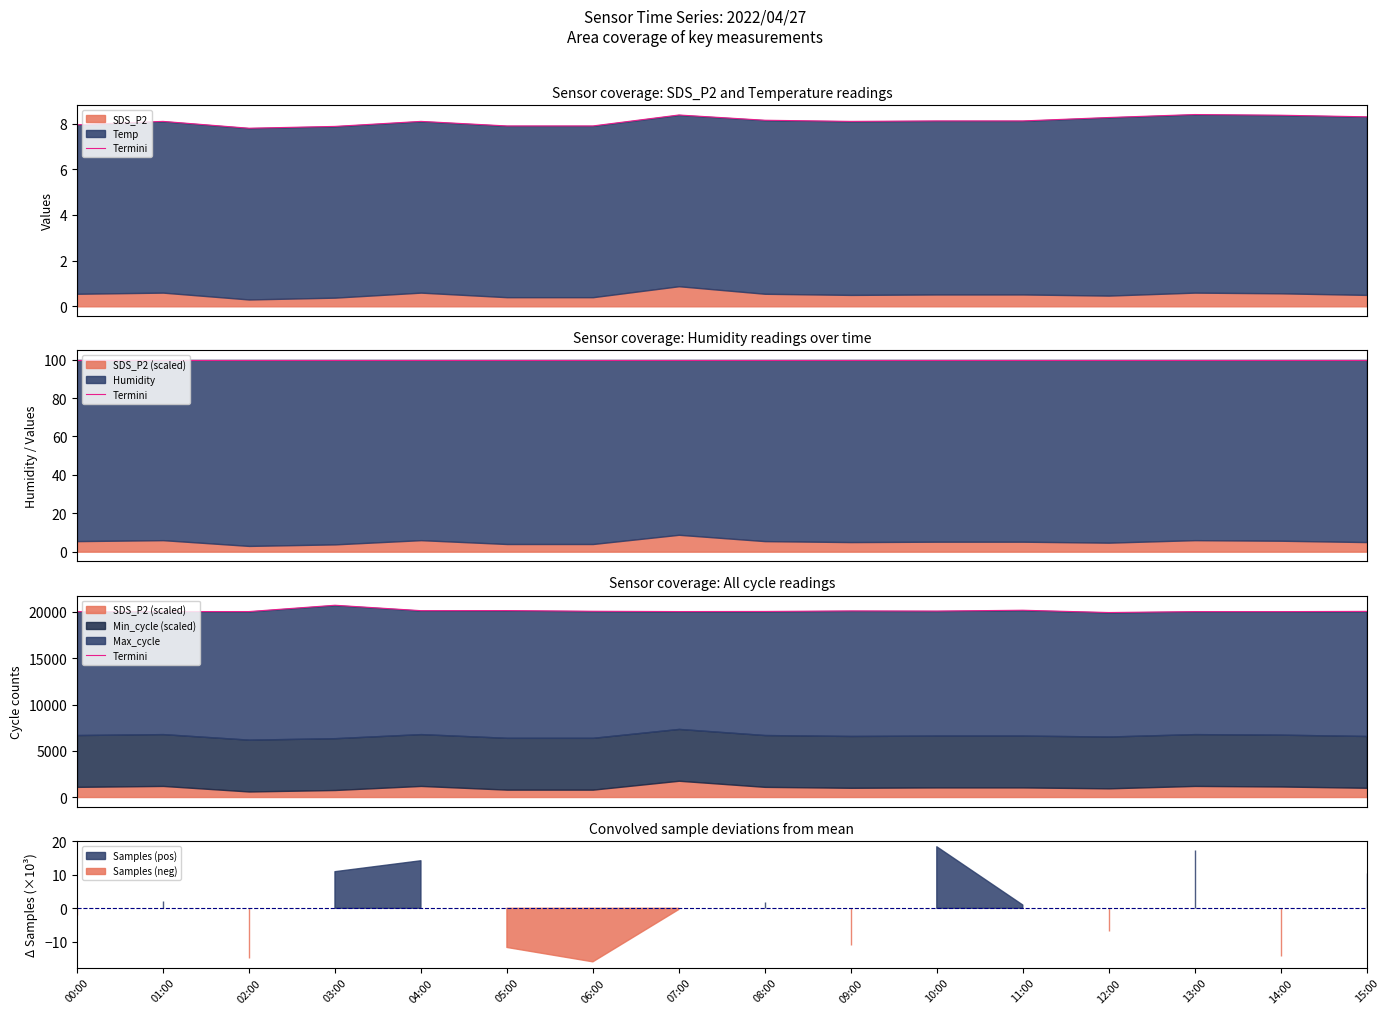

List the labels in order of value, largest first.

03:00, 11:00, 05:00, 04:00, 09:00, 10:00, 06:00, 15:00, 08:00, 02:00, 07:00, 00:00, 01:00, 13:00, 14:00, 12:00